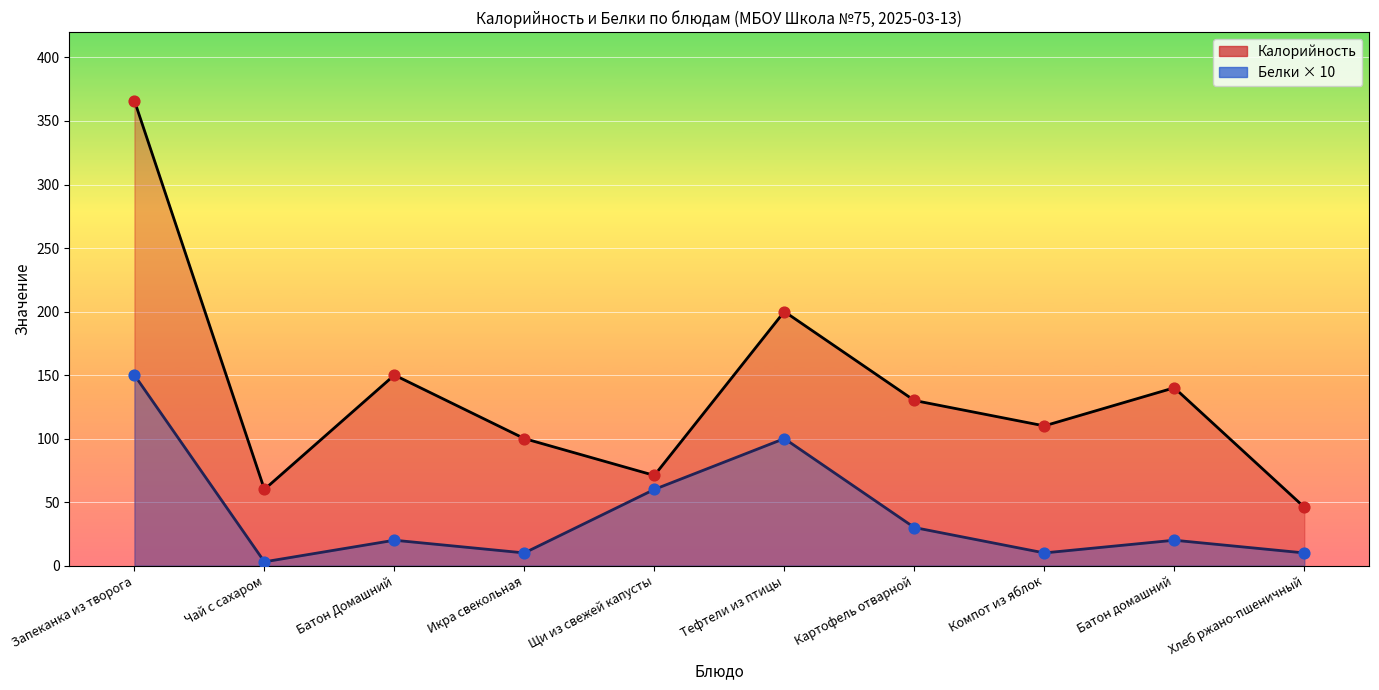

Which series reaches the minimum Y coordinate?

Белки